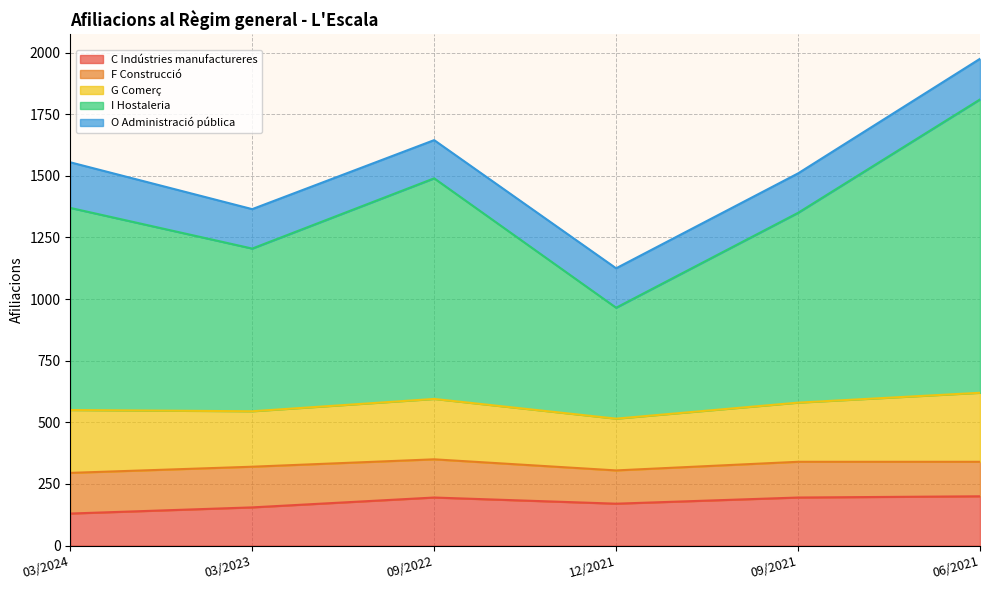

Which category has the lowest value in the C Indústries manufactureres series?

03/2024